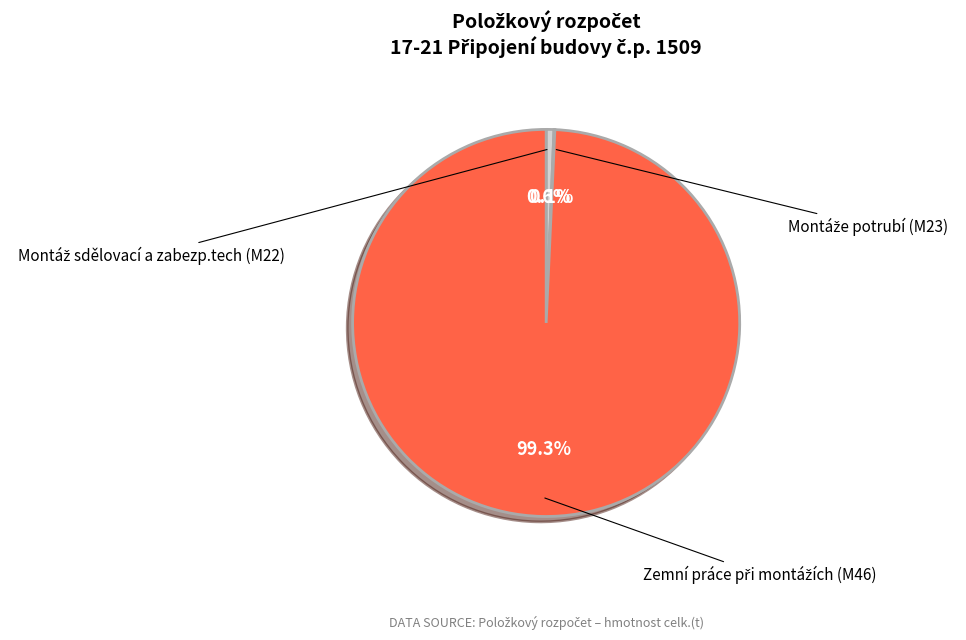

Does any single category account for the majority?

Yes